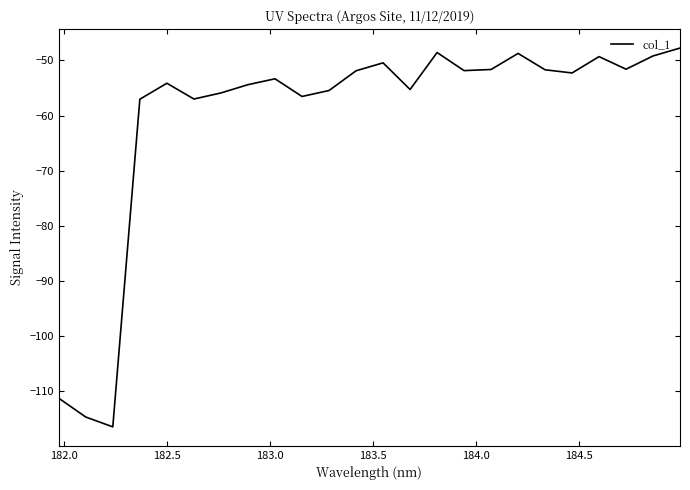

What is the greatest value displayed?

-47.8